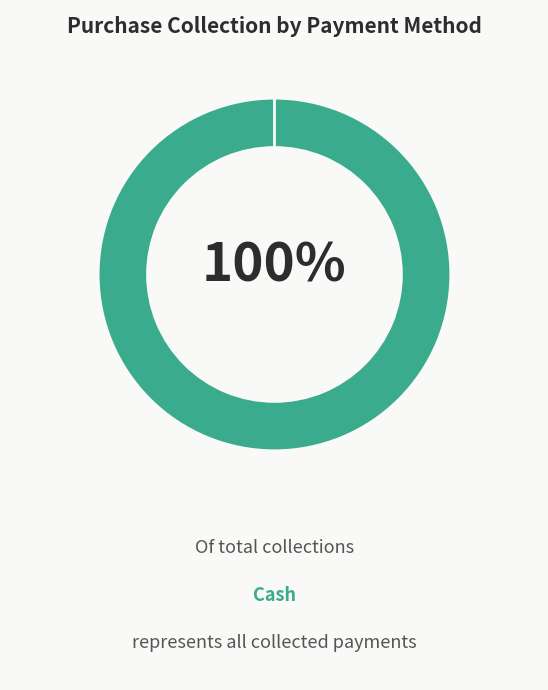

The Card slice represents 0% of the pie. True or false?

True